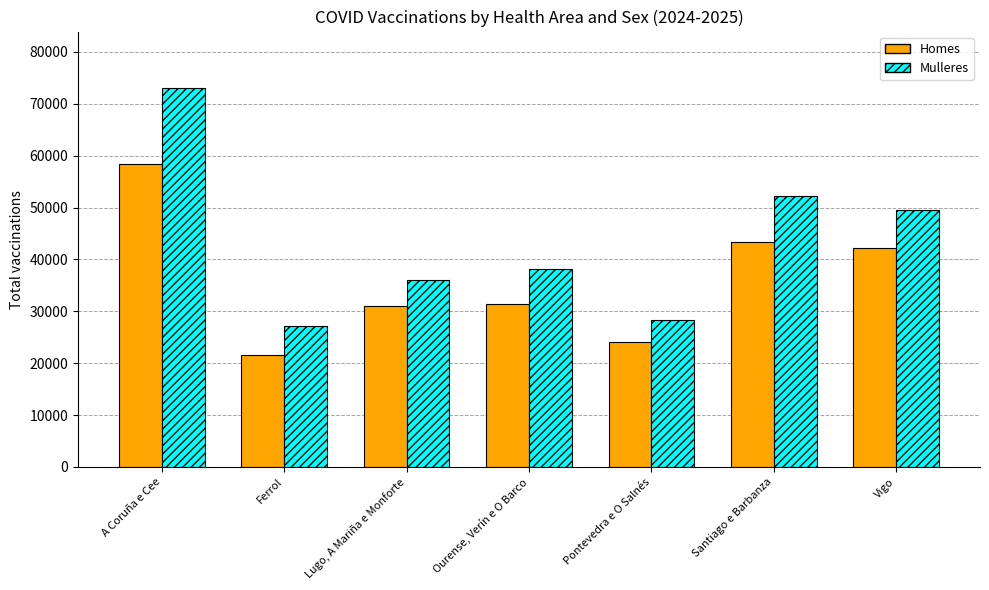

What is the minimum value shown in the chart?

21556